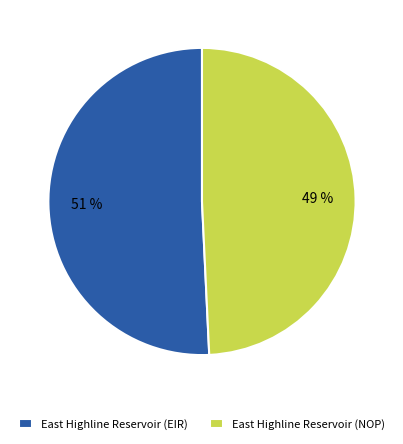

Between East Highline Reservoir (NOP) and East Highline Reservoir (EIR), which is larger?

East Highline Reservoir (EIR)